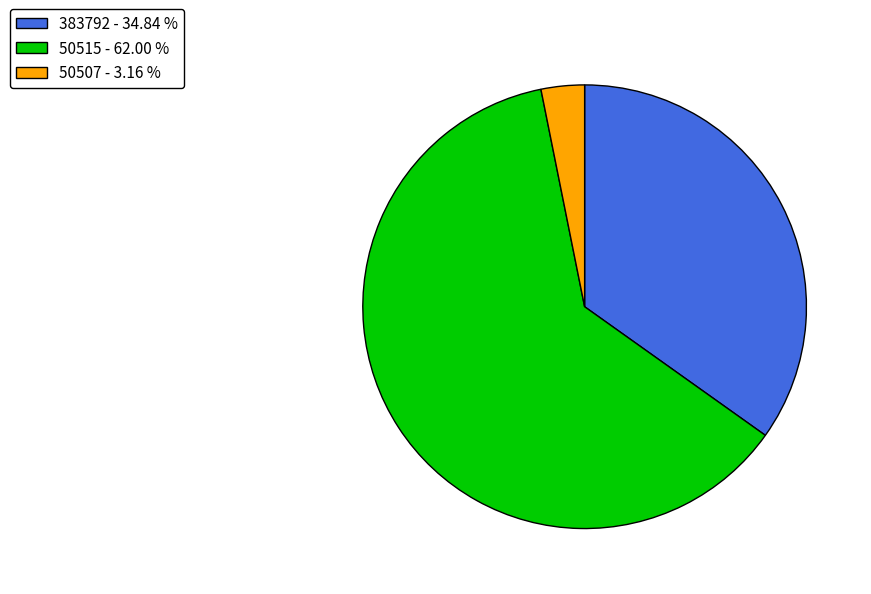

How many slices are in this pie chart?

3